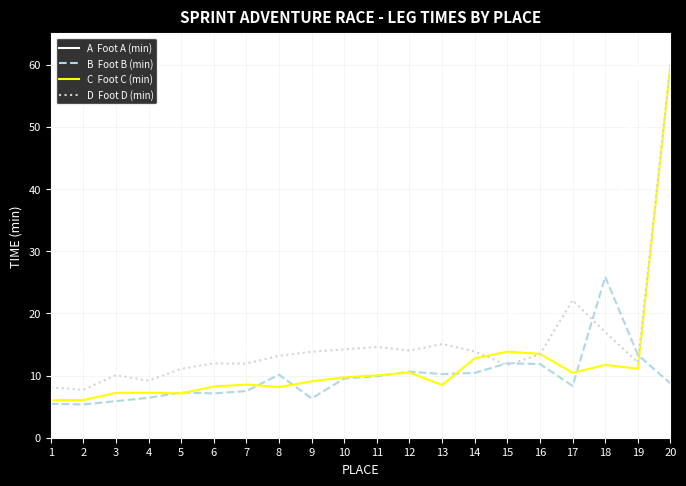

What is the total value across all series at 14?

54.3